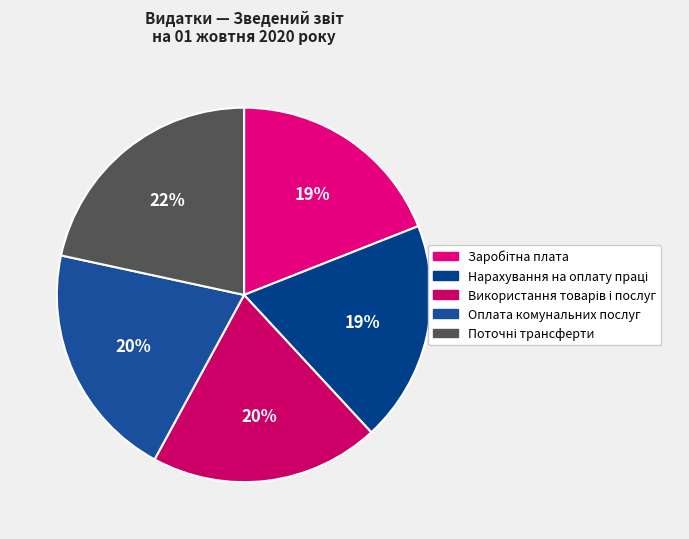

True or false: Поточні трансферти accounts for 22% of the total.

True